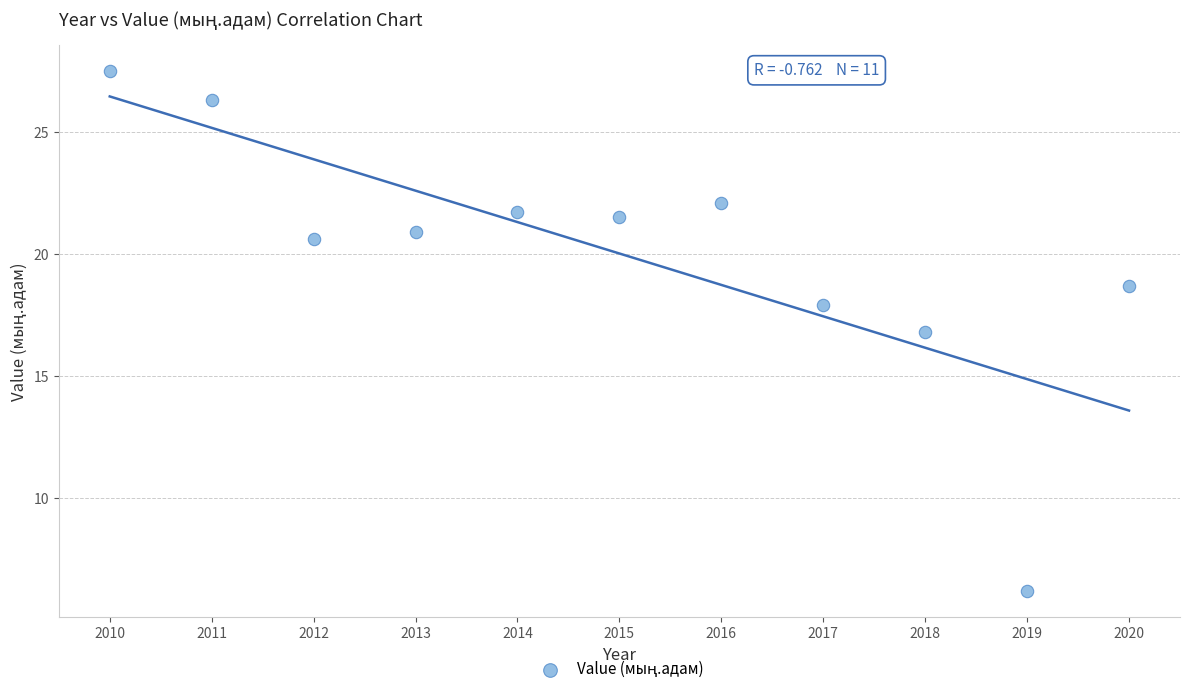

What is the range of Y values (max minus min)?

21.3